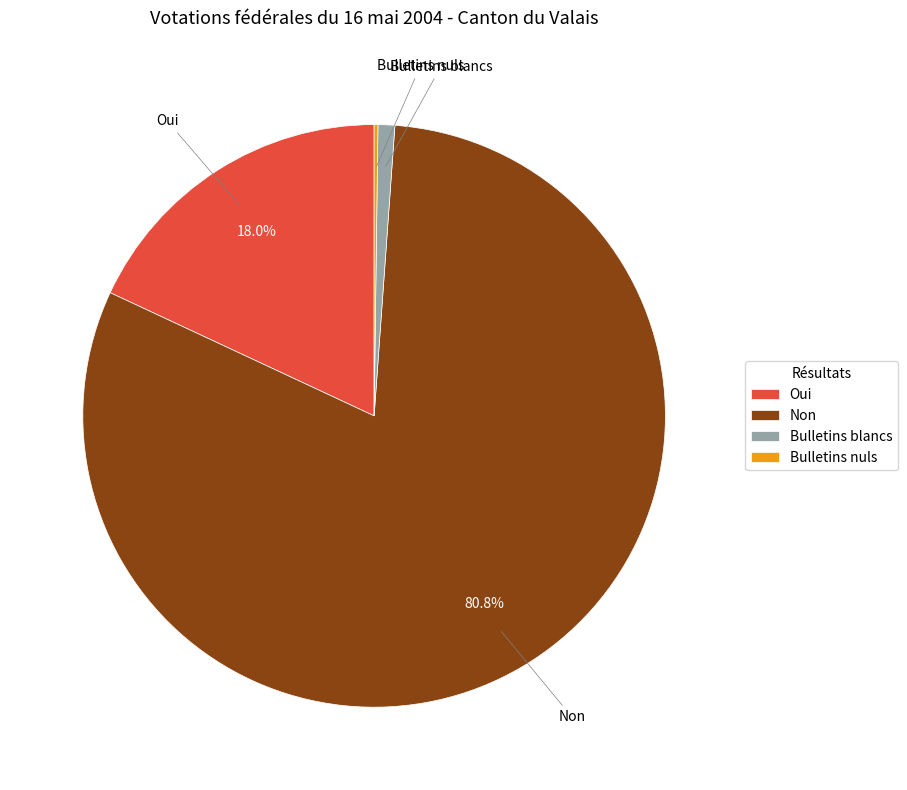

What is the largest slice in the pie chart?

Non